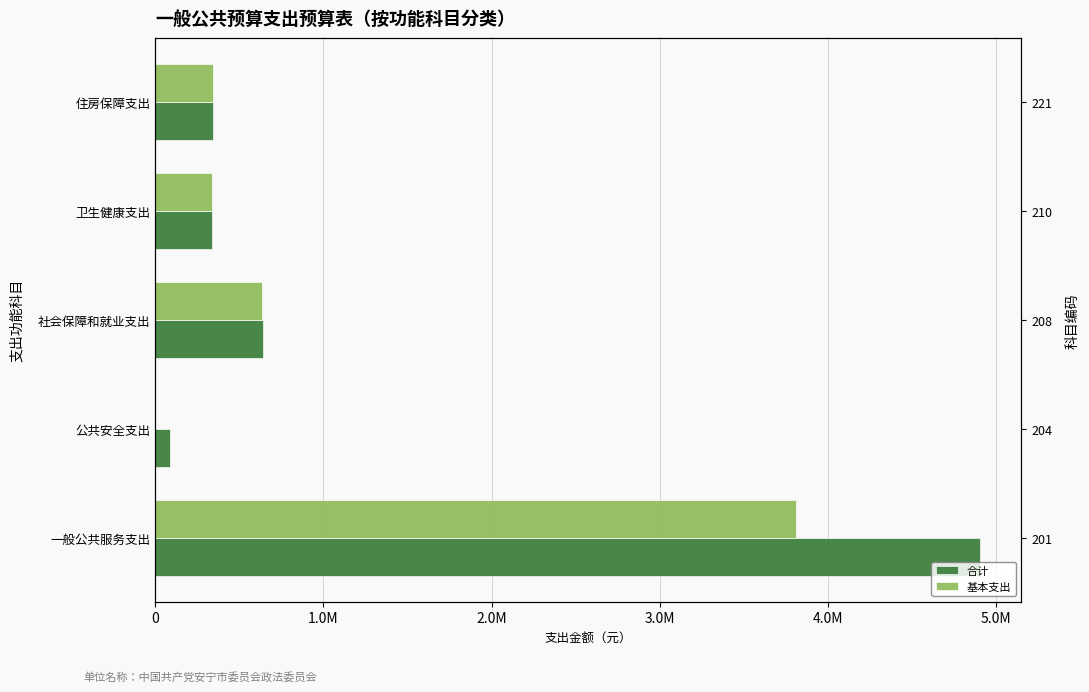

What is the value of the 合计 bar at the 3rd from the left?

639084.0